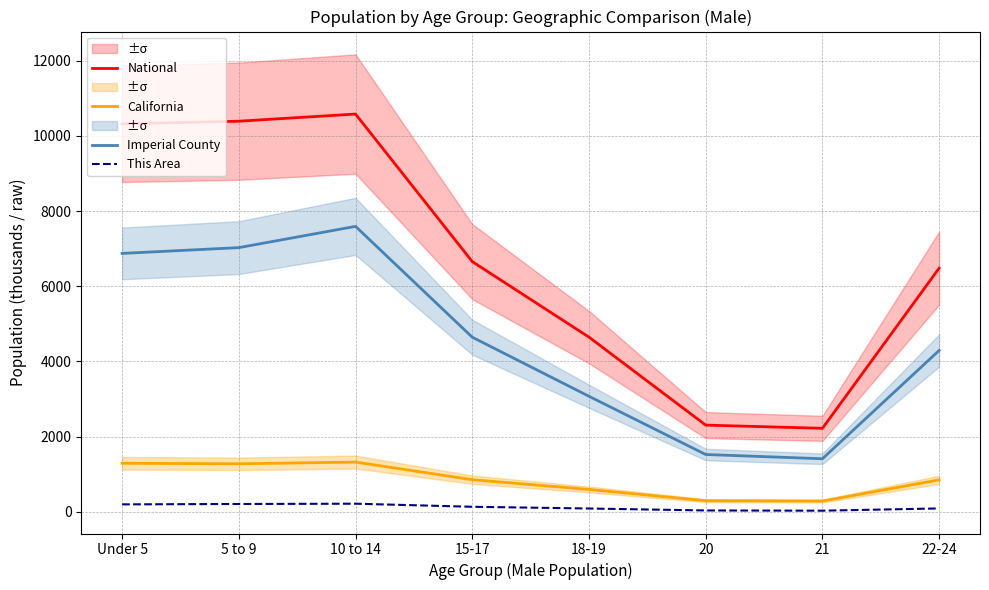

What is the sum of all This Area values?

1024.0